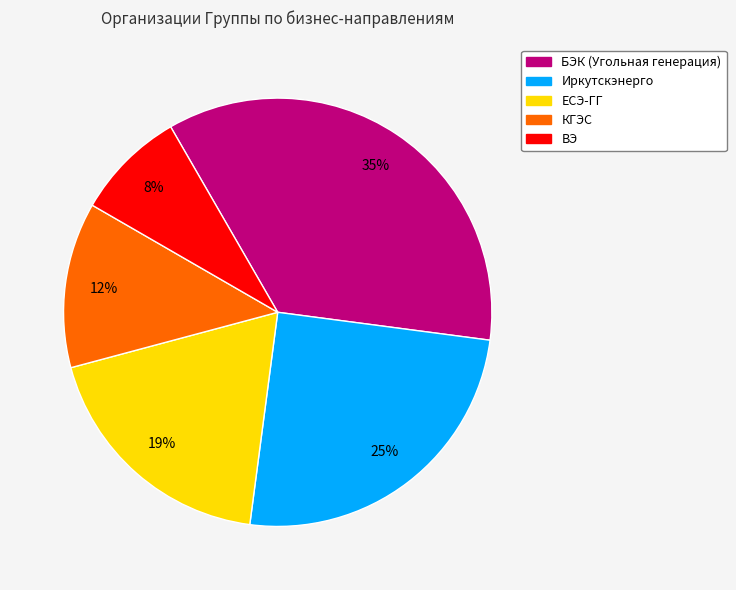

Is it true that Иркутскэнерго is 18% of the pie?

False